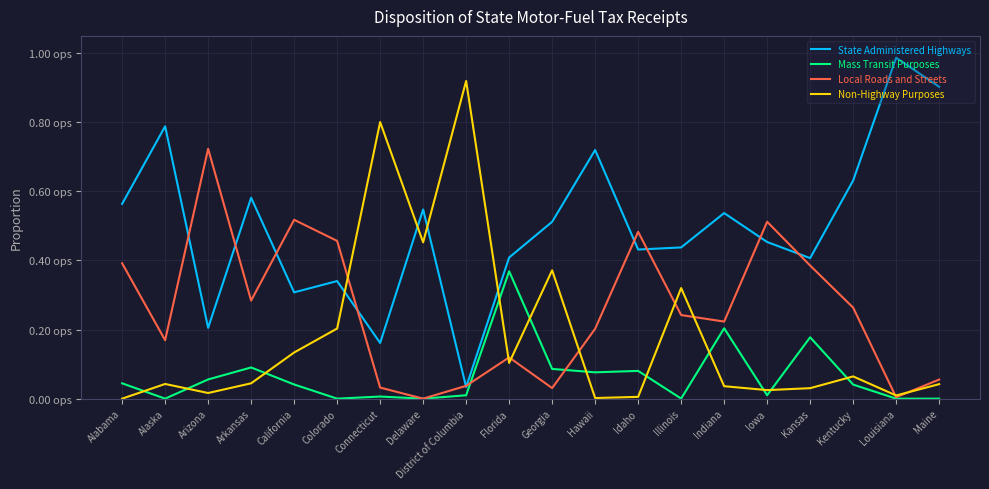

What is the highest value of the State Administered Highways series?

1.0